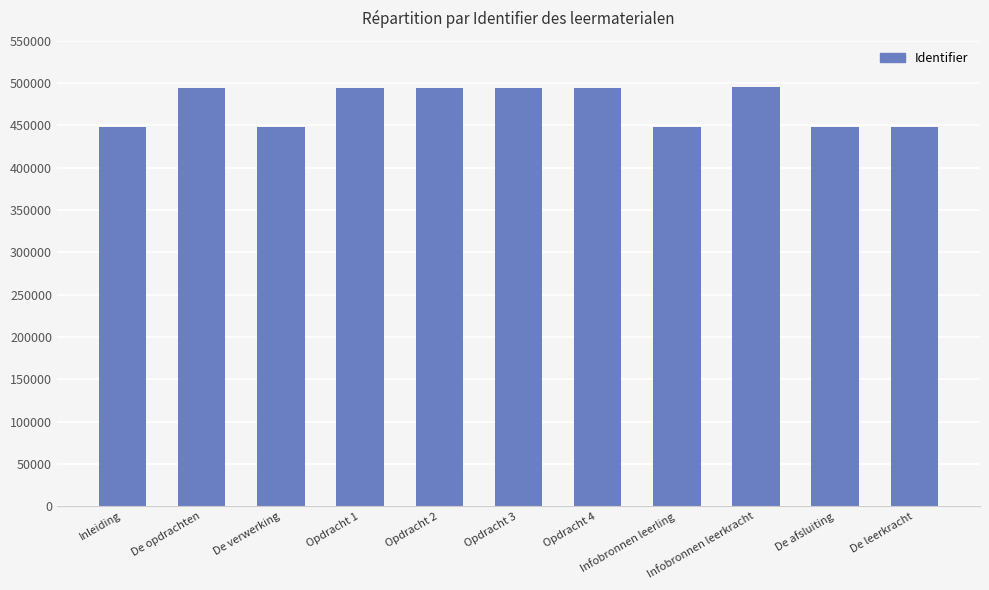

Which has a higher value, Inleiding or Opdracht 3?

Opdracht 3